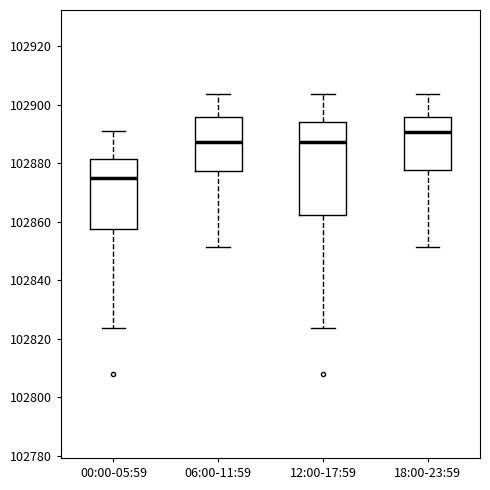

Reading left to right, transcribe this box plot: for each box, give where its median line is, the range the box spans, and where its two whiskers end, as read against the y-axis. The values are not printed on the chart, so give them approximately, as read against the axis.

00:00-05:59: median 102876, box 102858 to 102882, whiskers 102824 to 102890
06:00-11:59: median 102888, box 102878 to 102896, whiskers 102852 to 102904
12:00-17:59: median 102888, box 102862 to 102894, whiskers 102824 to 102904
18:00-23:59: median 102890, box 102878 to 102896, whiskers 102852 to 102904